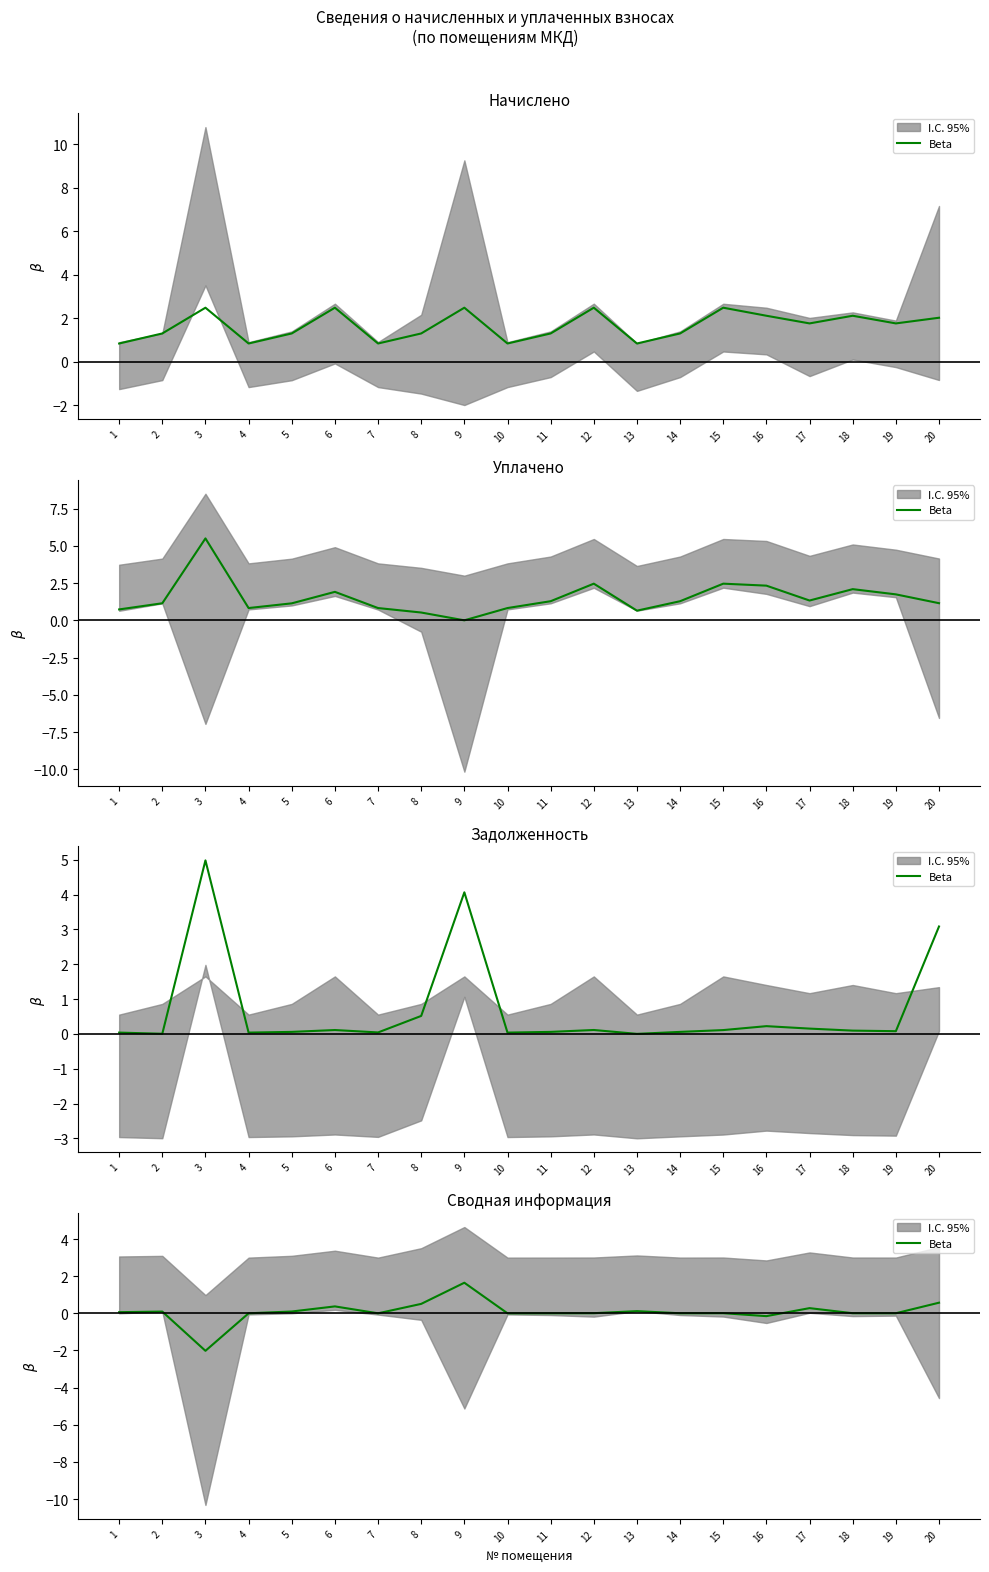

What is the change in value from 5 to 19?

-0.1